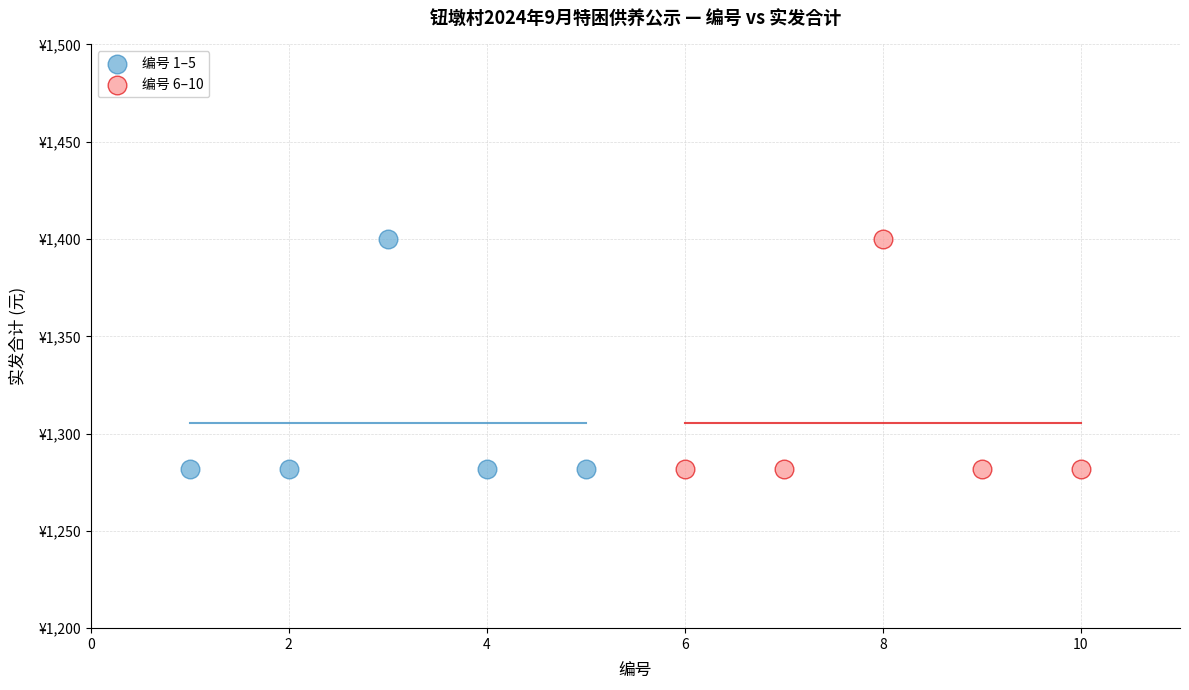

What are all the series names shown in the legend?

编号 1–5, 编号 6–10